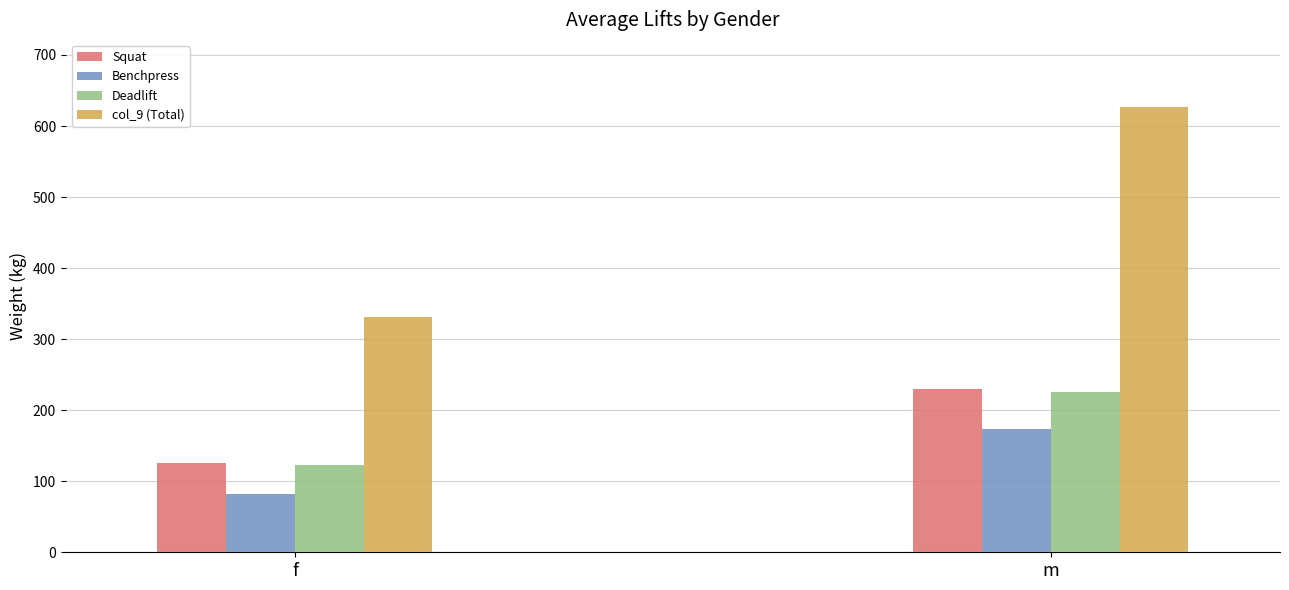

What is the difference between the maximum and minimum values in the Benchpress series?

90.9